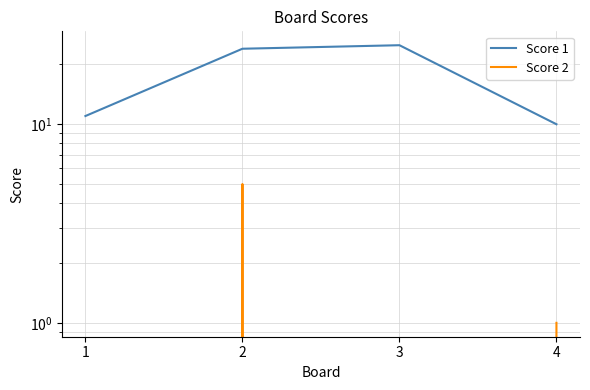

List the labels in order of Score 2 value, largest first.

2, 4, 1, 3